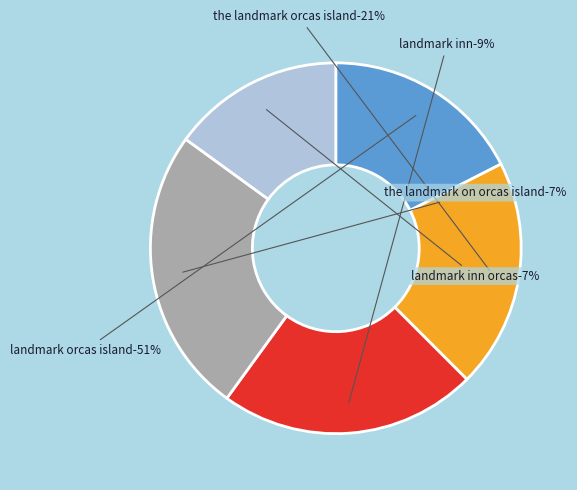

Approximately how many times larger is the value at 3 compared to 2?

1.1